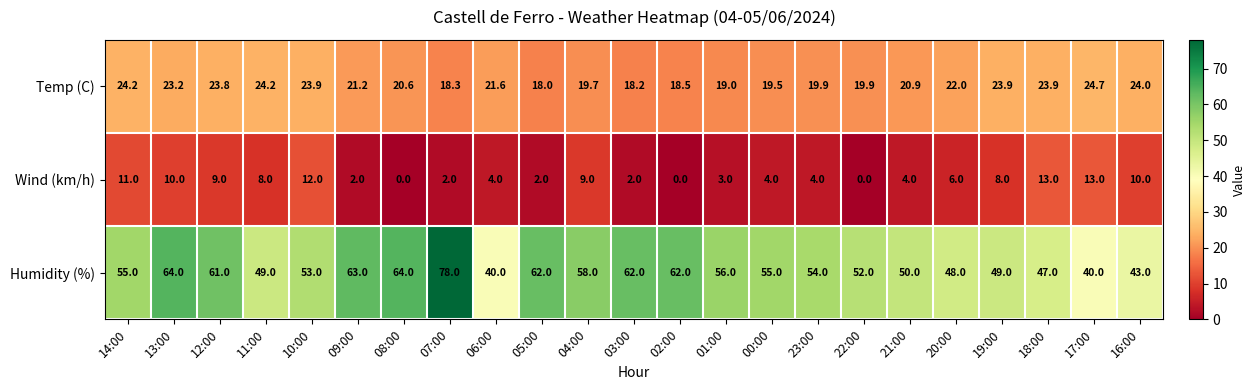

What is the average value of the Wind (km/h) series?

5.9